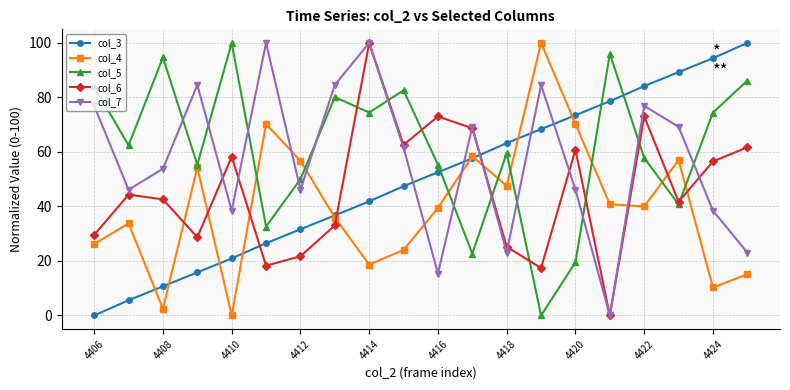

List the series in order of their overall mean, lowest first.

col_4, col_6, col_3, col_7, col_5